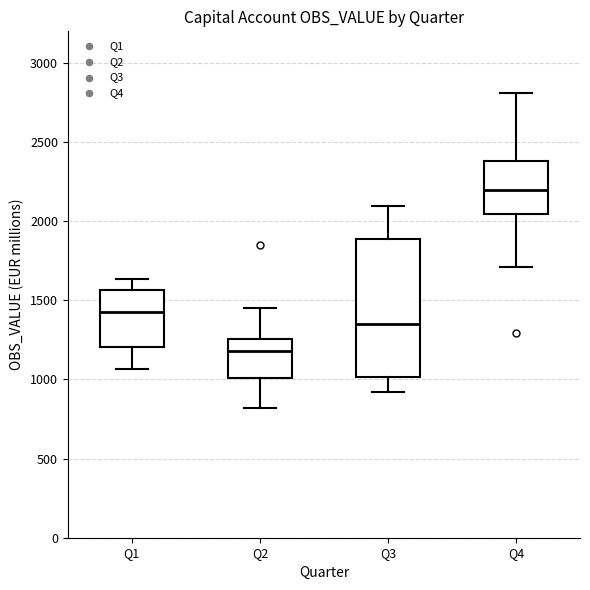

Which box's median line is the lowest?

Q2